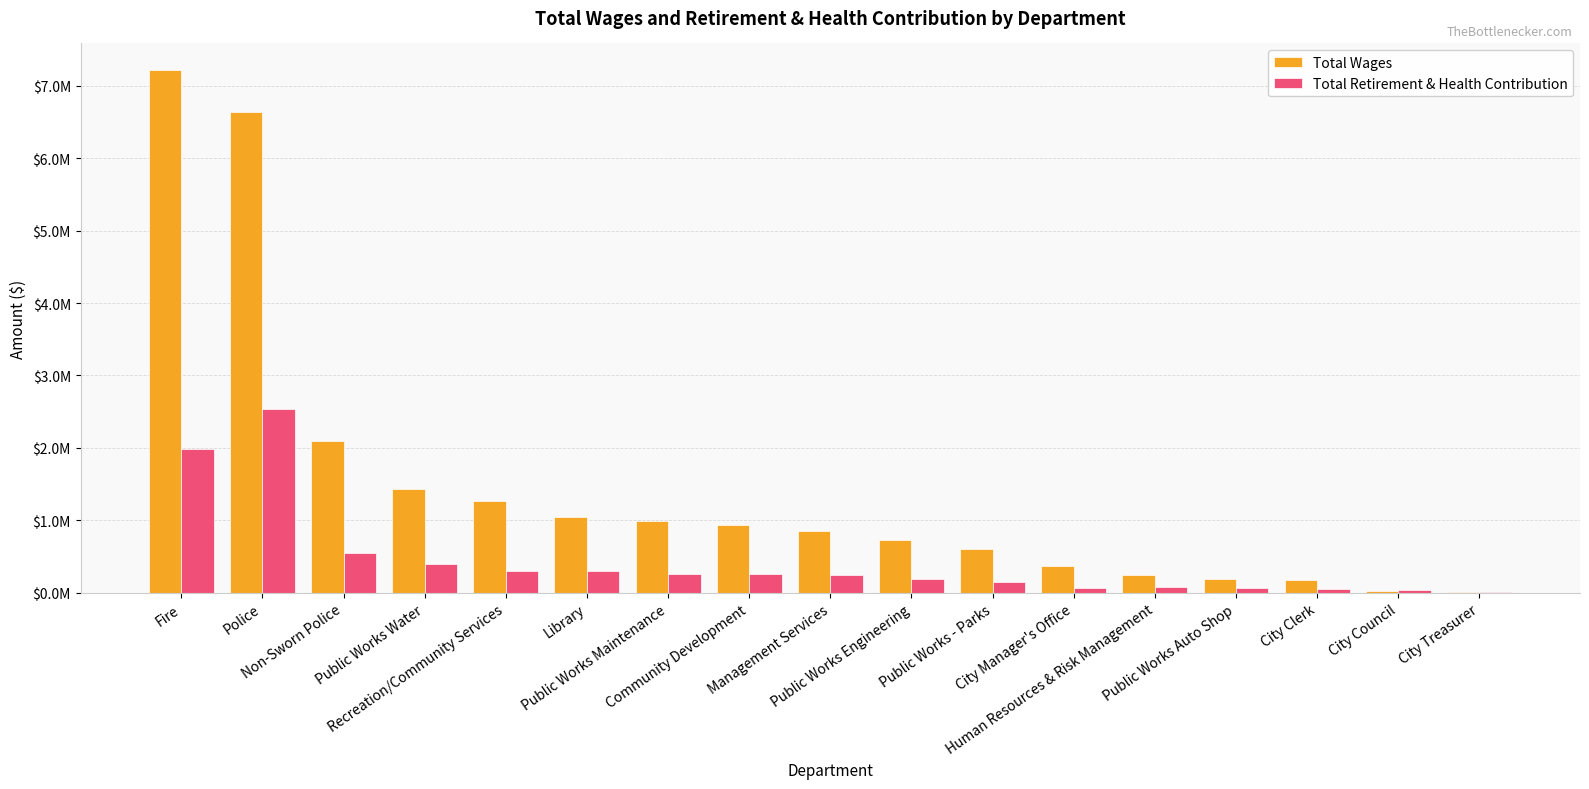

What is the average value of the Total Retirement & Health Contribution series?

441350